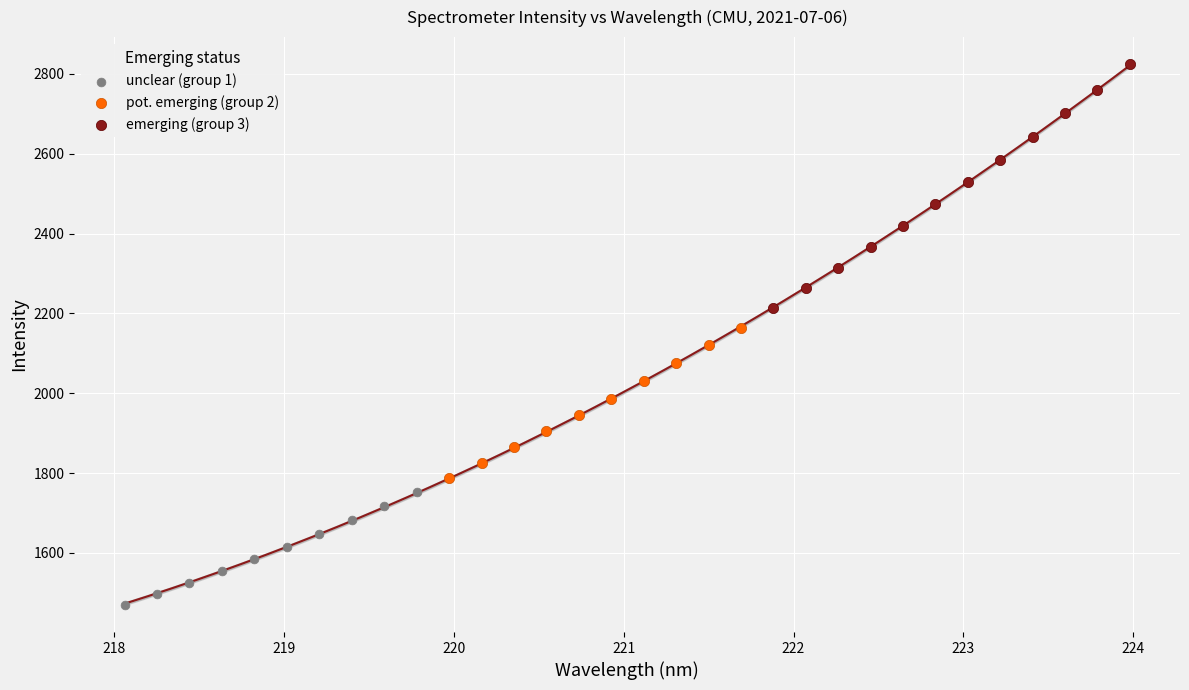

Which series contains the lowest Y value?

unclear (group 1)